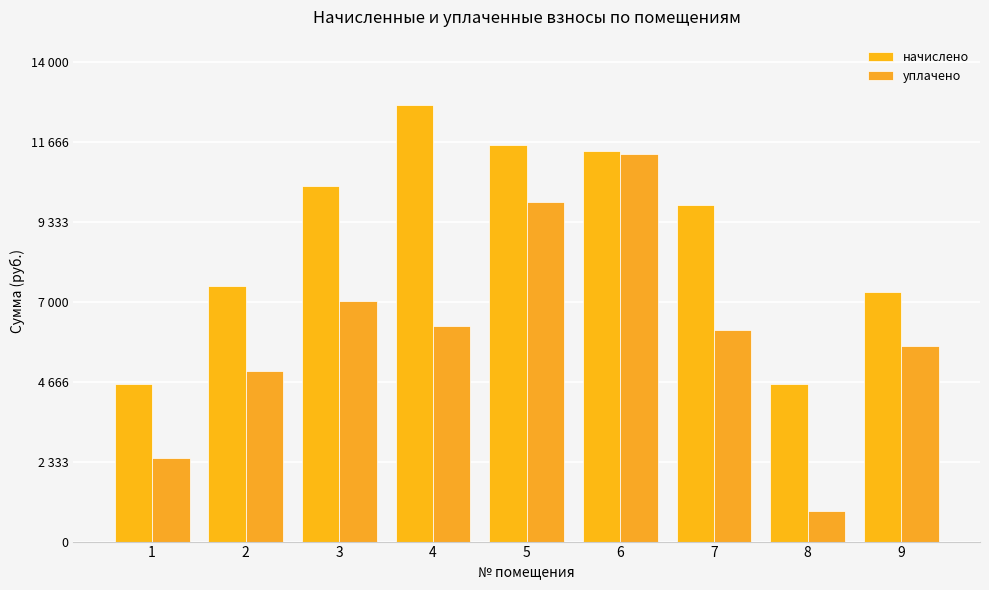

At which category is the sum across all series the highest?

6